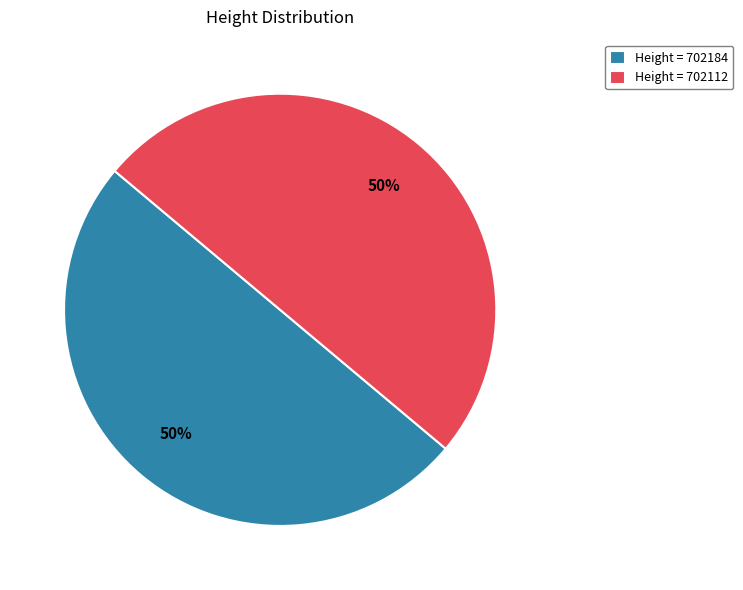

What is the ratio of the value at Height = 702112 to the value at Height = 702184?

1.0